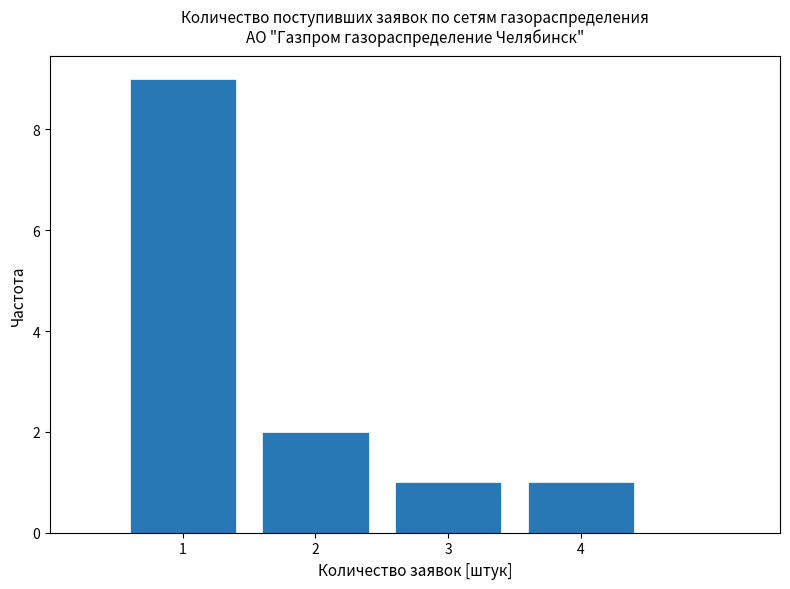

How tall is the bar that spans 1.5 to 2.5 on the x-axis? The values are not printed on the chart, so give them approximately, as read against the axis.

2